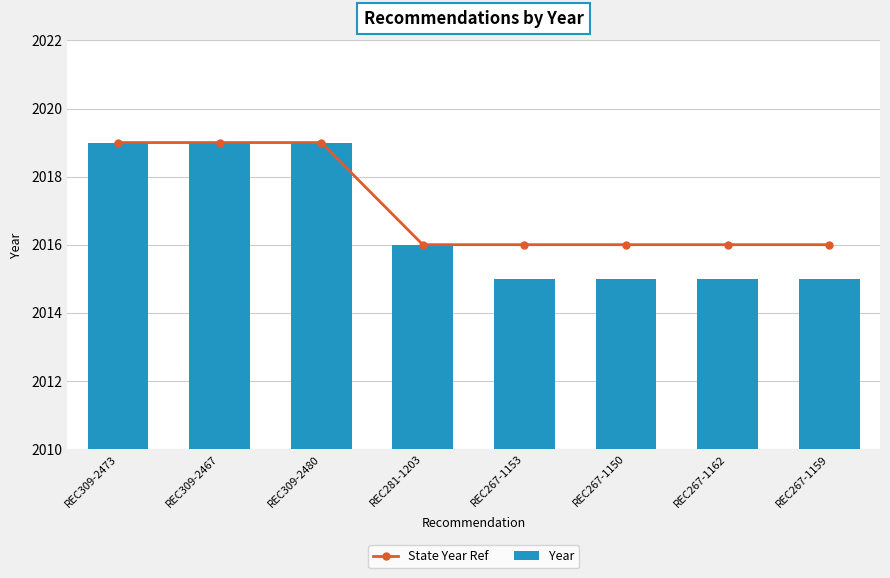

Reading left to right, list all the values displayed in this chart.

State Year Ref: REC309-2473=2019	REC309-2467=2019	REC309-2480=2019	REC281-1203=2016	REC267-1153=2016	REC267-1150=2016	REC267-1162=2016	REC267-1159=2016
Year: REC309-2473=2019	REC309-2467=2019	REC309-2480=2019	REC281-1203=2016	REC267-1153=2015	REC267-1150=2015	REC267-1162=2015	REC267-1159=2015